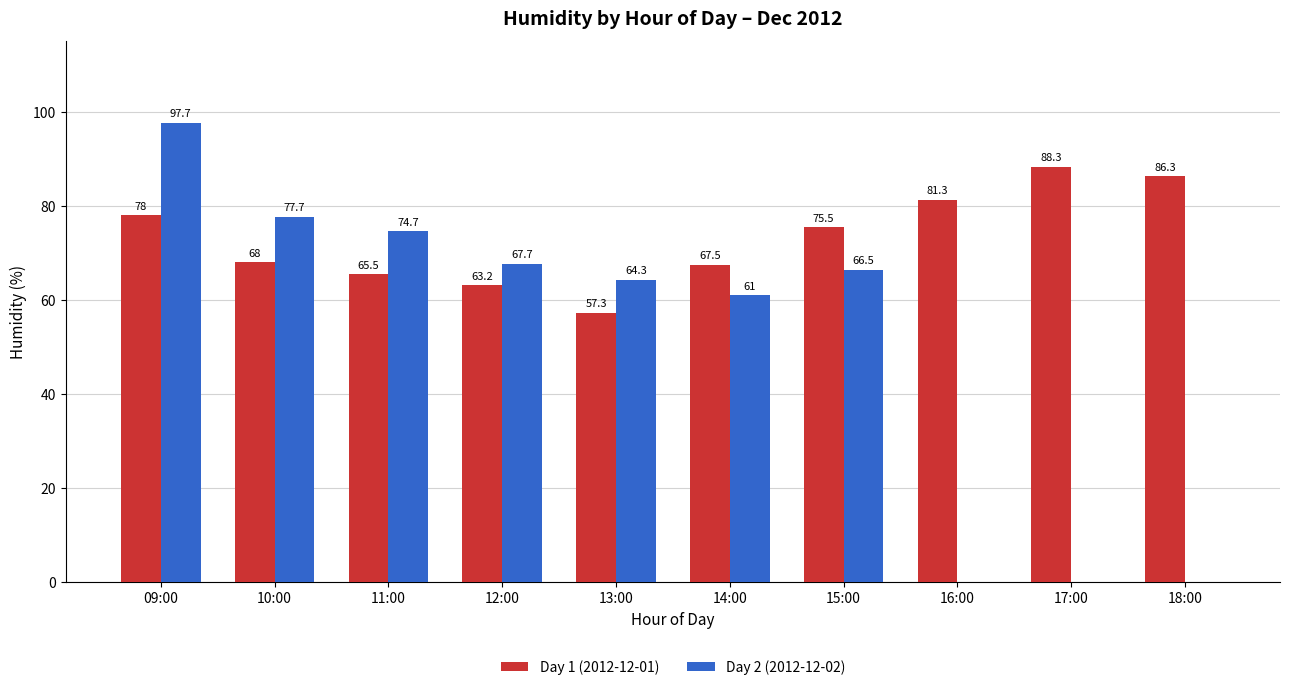

How many groups of bars are there?

10